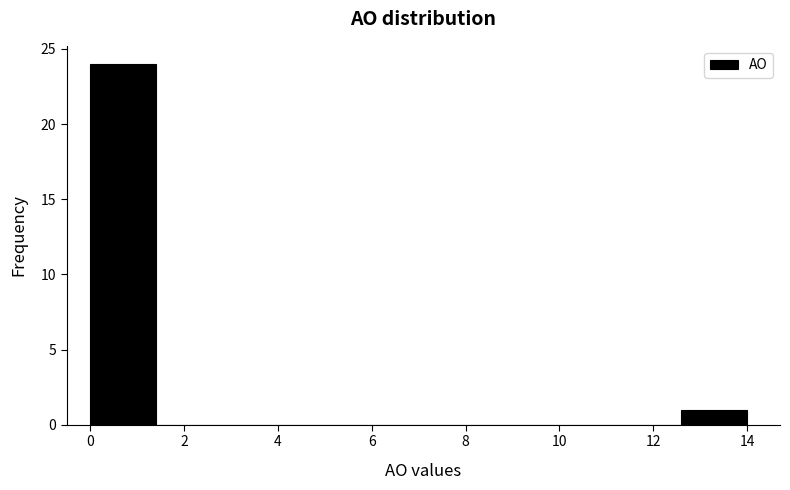

Reading left to right, list every bar in this chart as the range it spans on the x-axis followed by its height. The values are not printed on the chart, so give them approximately, as read against the axis.

0.0 to 1.4: 24
1.4 to 2.8: 0
2.8 to 4.2: 0
4.2 to 5.6: 0
5.6 to 7.0: 0
7.0 to 8.4: 0
8.4 to 9.8: 0
9.8 to 11.2: 0
11.2 to 12.6: 0
12.6 to 14.0: 1